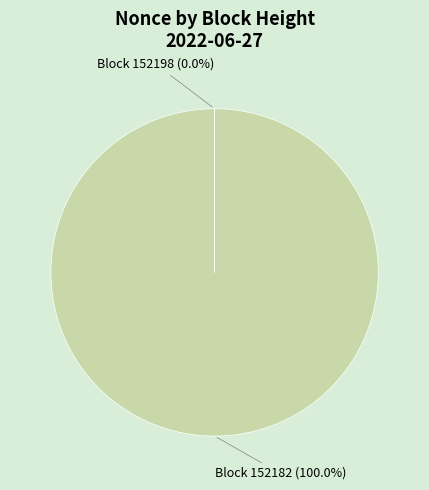

Is there any slice that represents more than half of the pie?

Yes